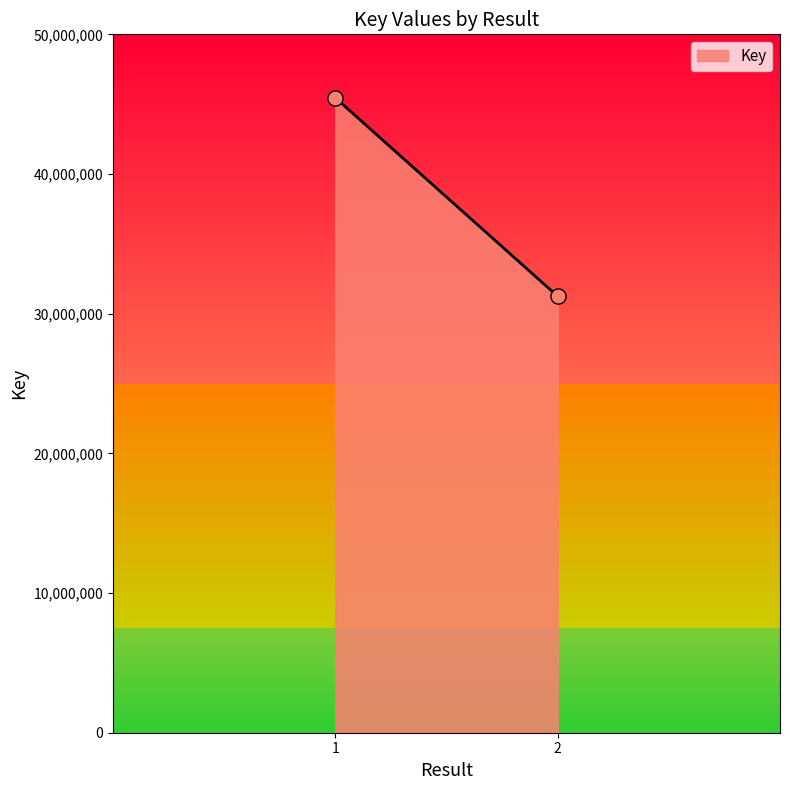

What is the range of Y values (max minus min)?

14207421